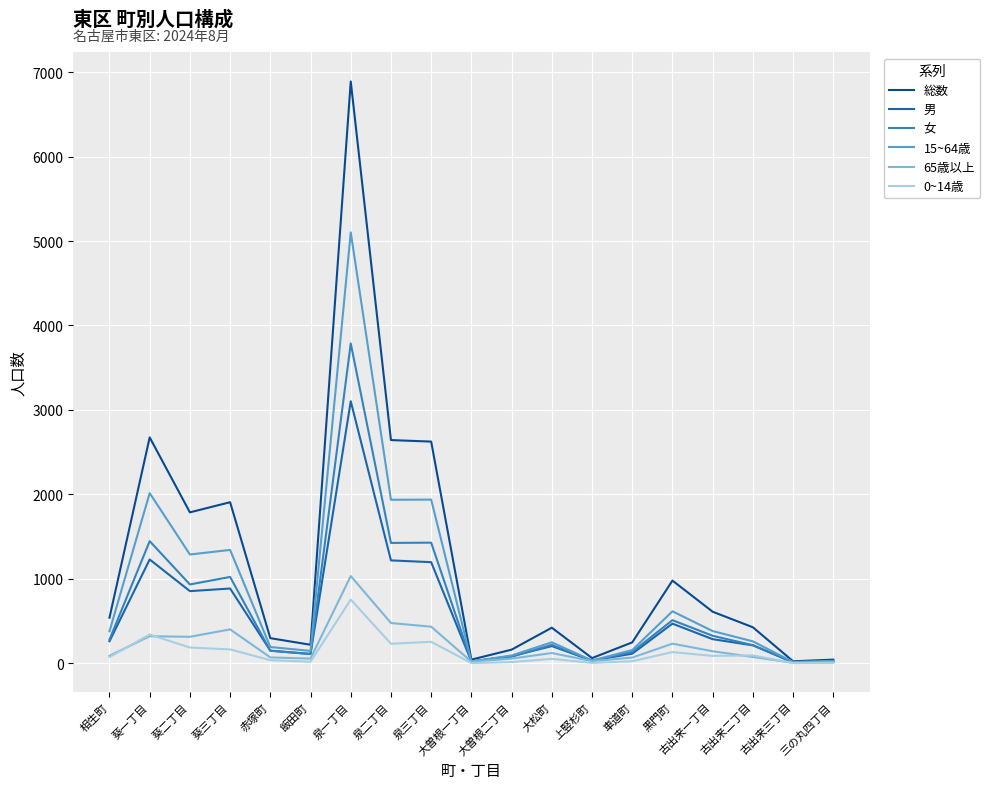

Where is 0~14歳 nearest to the value 378?

葵一丁目